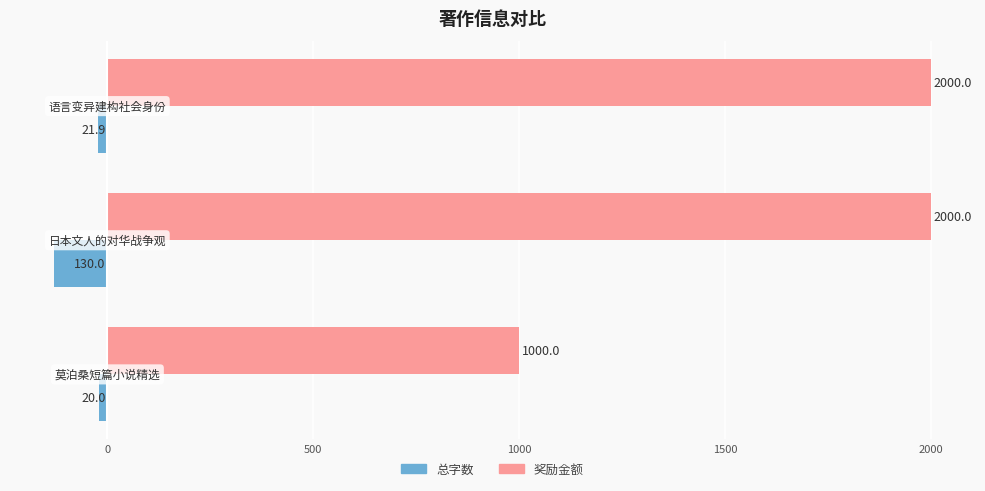

Which series has the largest total across all categories?

奖励金额